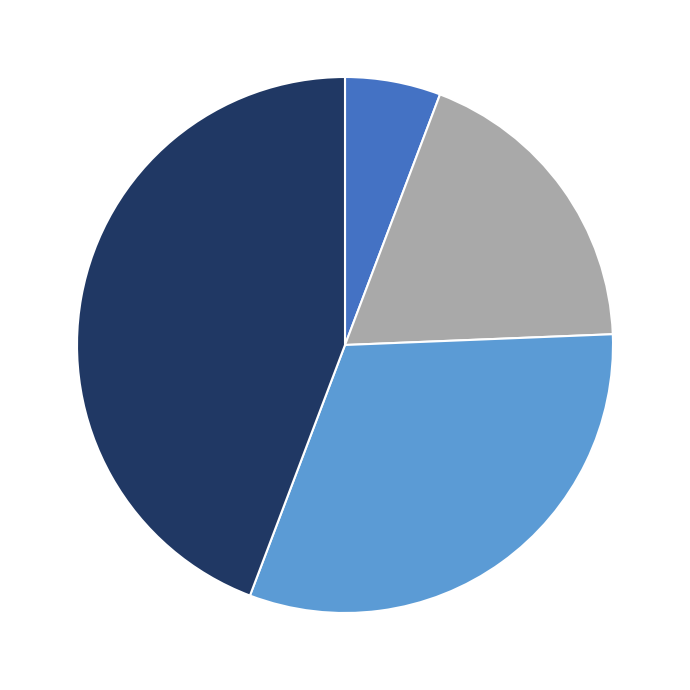

How many slices are in this pie chart?

4